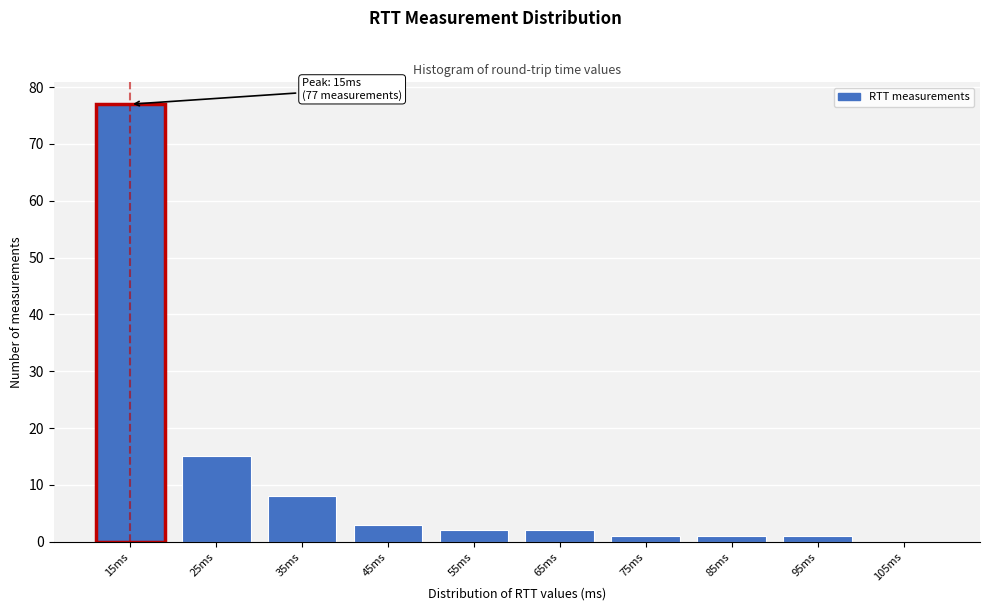

Reading right to left, what are all the values shown in this chart?

105ms=0	95ms=1	85ms=1	75ms=1	65ms=2	55ms=2	45ms=3	35ms=8	25ms=15	15ms=77